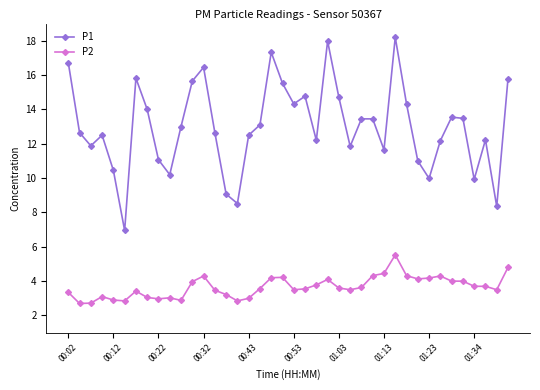

What is the difference between the second highest and minimum values in the P1 series?

11.0